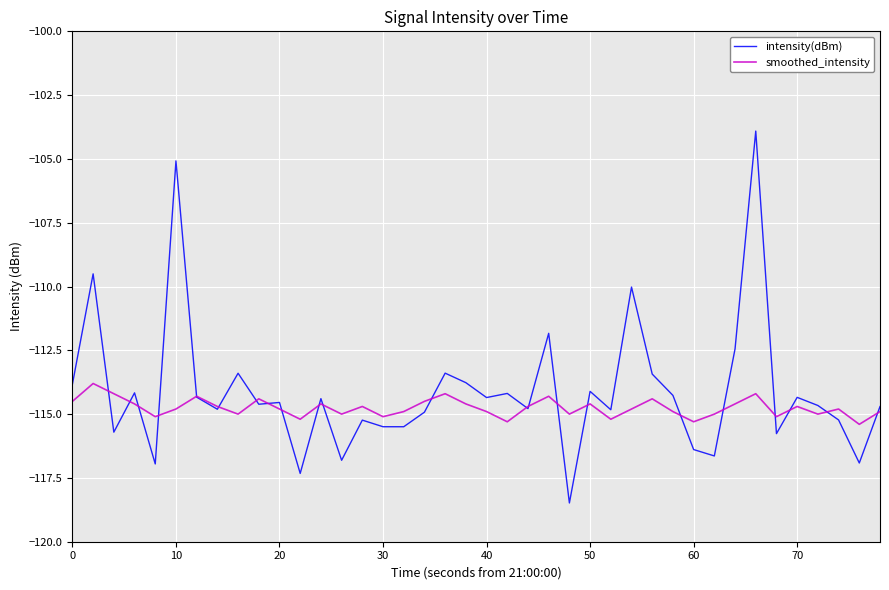

Does the chart have visible grid lines?

Yes